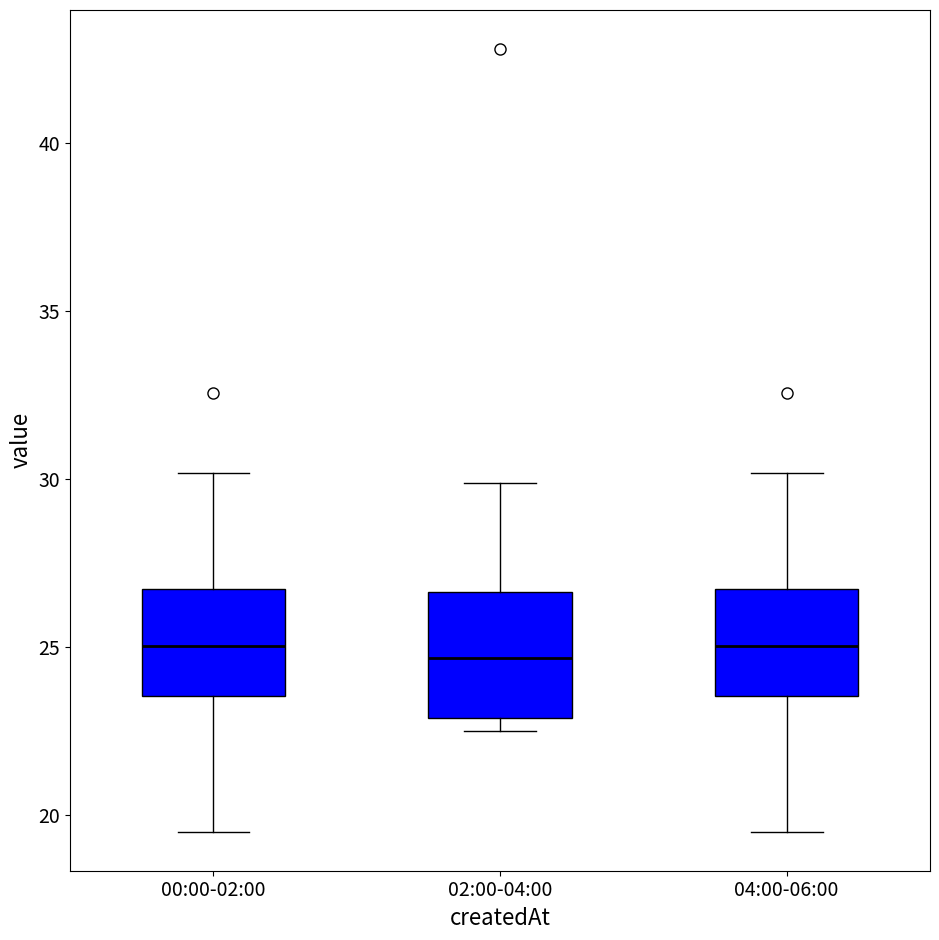

Reading left to right, read every box against the y-axis: the position of its median line, the range the box covers, and the ends of its whiskers. The values are not printed on the chart, so give them approximately, as read against the axis.

00:00-02:00: median 25.0, box 23.5 to 27.0, whiskers 19.5 to 30.0
02:00-04:00: median 24.5, box 23.0 to 26.5, whiskers 22.5 to 30.0
04:00-06:00: median 25.0, box 23.5 to 27.0, whiskers 19.5 to 30.0